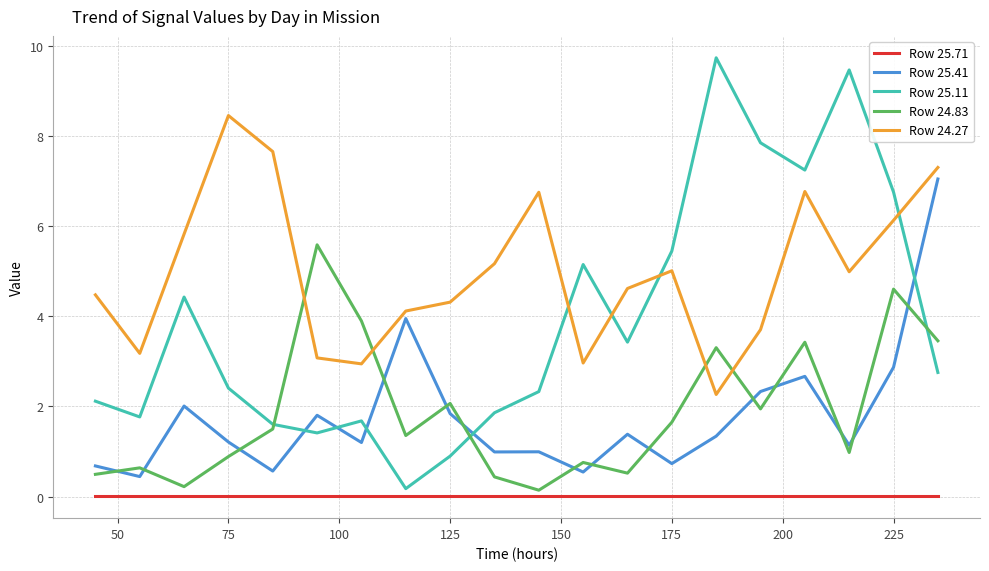

Which series has the widest spread of values?

Row 25.11